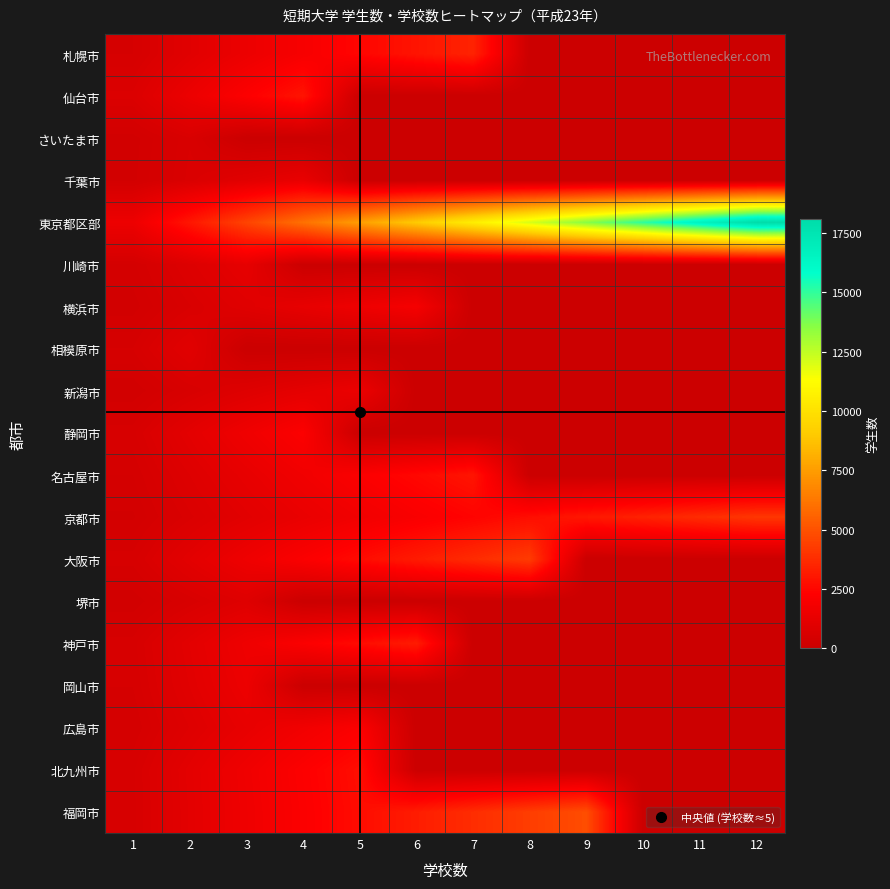

Reading right to left, what are all the values shown in this chart?

札幌市: 12=0.0	11=0.0	10=0.0	9=0.0	8=0.0	7=3442.0	6=2950.3	5=2458.6	4=1966.9	3=1475.1	2=983.4	1=491.7
仙台市: 12=0.0	11=0.0	10=0.0	9=0.0	8=0.0	7=0.0	6=0.0	5=0.0	4=2950.0	3=2212.5	2=1475.0	1=737.5
さいたま市: 12=0.0	11=0.0	10=0.0	9=0.0	8=0.0	7=0.0	6=0.0	5=0.0	4=0.0	3=0.0	2=629.0	1=314.5
千葉市: 12=0.0	11=0.0	10=0.0	9=0.0	8=0.0	7=0.0	6=0.0	5=0.0	4=1331.0	3=998.2	2=665.5	1=332.8
東京都区部: 12=18106.0	11=16597.2	10=15088.3	9=13579.5	8=12070.7	7=10561.8	6=9053.0	5=7544.2	4=6035.3	3=4526.5	2=3017.7	1=1508.8
川崎市: 12=0.0	11=0.0	10=0.0	9=0.0	8=0.0	7=0.0	6=0.0	5=0.0	4=0.0	3=1216.0	2=810.7	1=405.3
横浜市: 12=0.0	11=0.0	10=0.0	9=0.0	8=0.0	7=0.0	6=1882.0	5=1568.3	4=1254.7	3=941.0	2=627.3	1=313.7
相模原市: 12=0.0	11=0.0	10=0.0	9=0.0	8=0.0	7=0.0	6=0.0	5=0.0	4=0.0	3=0.0	2=999.0	1=499.5
新潟市: 12=0.0	11=0.0	10=0.0	9=0.0	8=0.0	7=0.0	6=0.0	5=1440.0	4=1152.0	3=864.0	2=576.0	1=288.0
静岡市: 12=0.0	11=0.0	10=0.0	9=0.0	8=0.0	7=0.0	6=0.0	5=0.0	4=2177.0	3=1632.8	2=1088.5	1=544.2
名古屋市: 12=0.0	11=0.0	10=0.0	9=0.0	8=0.0	7=2969.0	6=2544.9	5=2120.7	4=1696.6	3=1272.4	2=848.3	1=424.1
京都市: 12=4093.0	11=3751.9	10=3410.8	9=3069.8	8=2728.7	7=2387.6	6=2046.5	5=1705.4	4=1364.3	3=1023.2	2=682.2	1=341.1
大阪市: 12=0.0	11=0.0	10=0.0	9=0.0	8=4254.0	7=3722.2	6=3190.5	5=2658.8	4=2127.0	3=1595.2	2=1063.5	1=531.8
堺市: 12=0.0	11=0.0	10=0.0	9=0.0	8=0.0	7=0.0	6=0.0	5=0.0	4=0.0	3=874.0	2=582.7	1=291.3
神戸市: 12=0.0	11=0.0	10=0.0	9=0.0	8=0.0	7=0.0	6=3204.0	5=2670.0	4=2136.0	3=1602.0	2=1068.0	1=534.0
岡山市: 12=0.0	11=0.0	10=0.0	9=0.0	8=0.0	7=0.0	6=0.0	5=0.0	4=0.0	3=1495.0	2=996.7	1=498.3
広島市: 12=0.0	11=0.0	10=0.0	9=0.0	8=0.0	7=0.0	6=0.0	5=2133.0	4=1706.4	3=1279.8	2=853.2	1=426.6
北九州市: 12=0.0	11=0.0	10=0.0	9=0.0	8=0.0	7=0.0	6=0.0	5=2752.0	4=2201.6	3=1651.2	2=1100.8	1=550.4
福岡市: 12=0.0	11=0.0	10=0.0	9=4848.0	8=4309.3	7=3770.7	6=3232.0	5=2693.3	4=2154.7	3=1616.0	2=1077.3	1=538.7